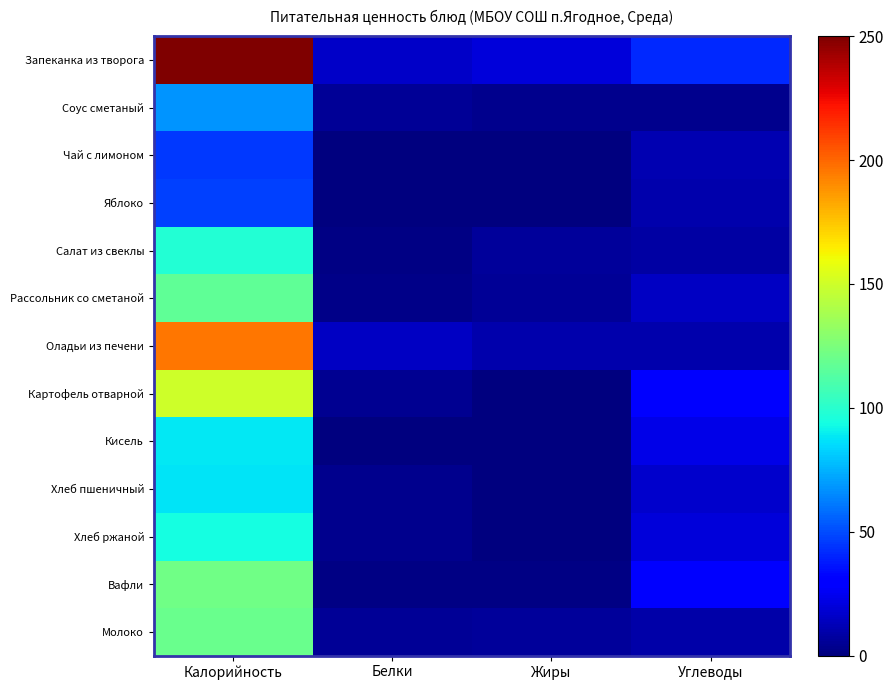

Which series changed the most between Калорийность and Белки?

Запеканка из творога